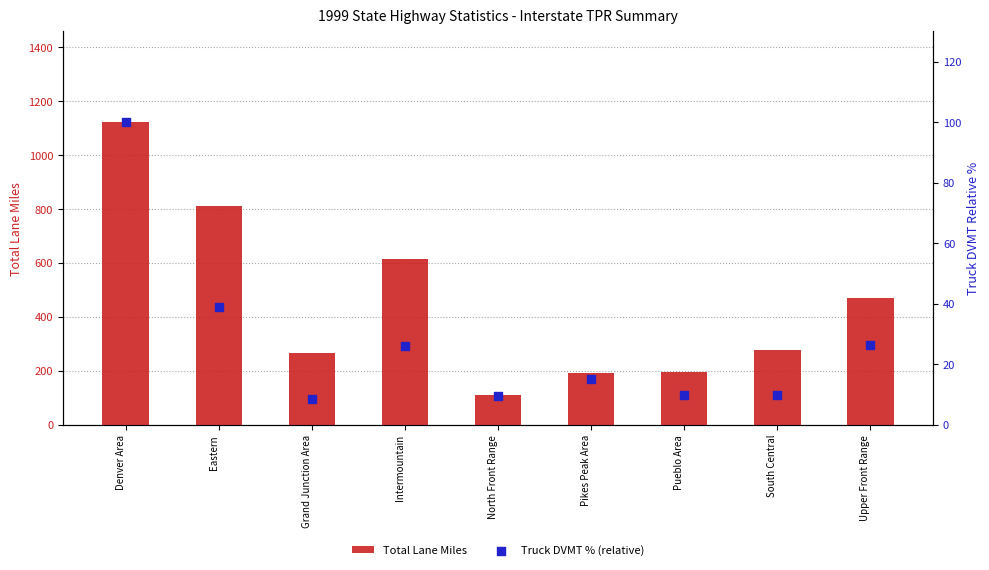

Which series contains the highest Y value?

Total Lane Miles